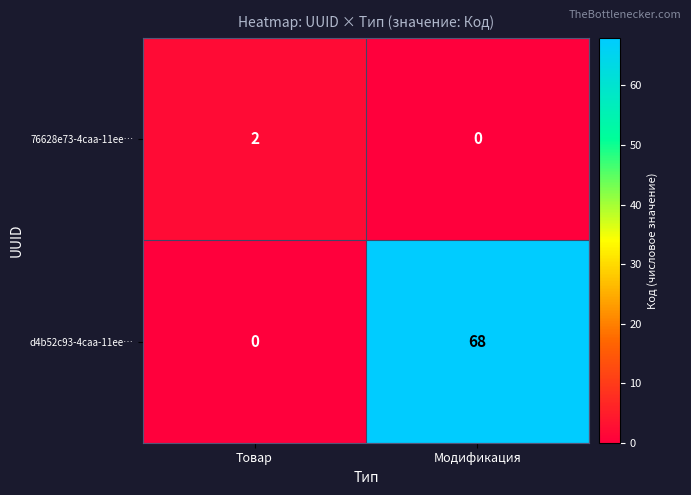

At Модификация, list the series in order from smallest to largest.

76628e73-4caa-11ee…, d4b52c93-4caa-11ee…